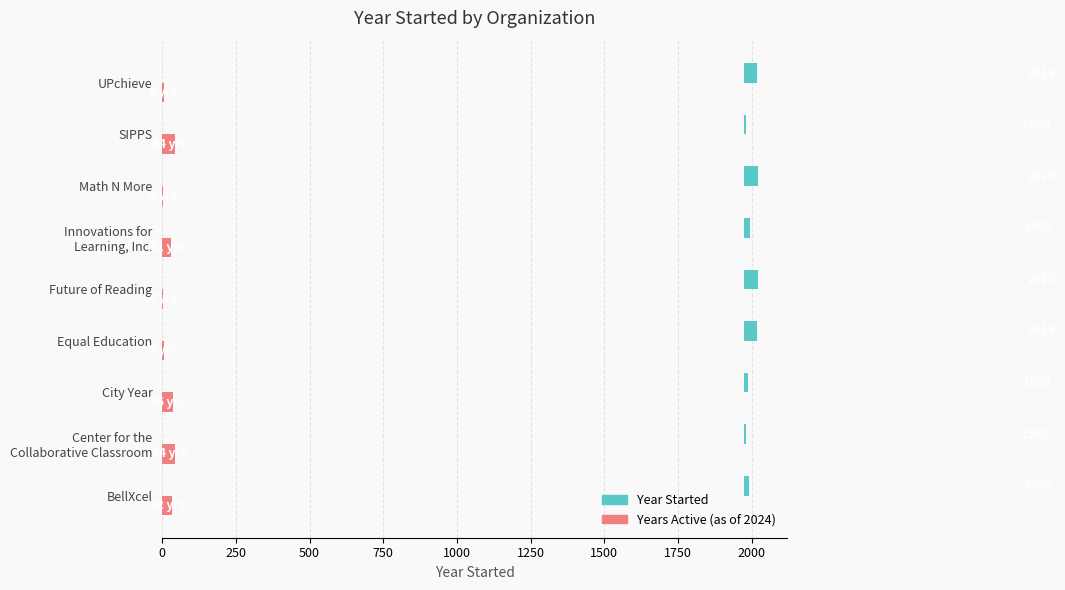

Is the value of Years Active (as of 2024) at Innovations for Learning, Inc. greater than the value of Year Started at Math N More?

No